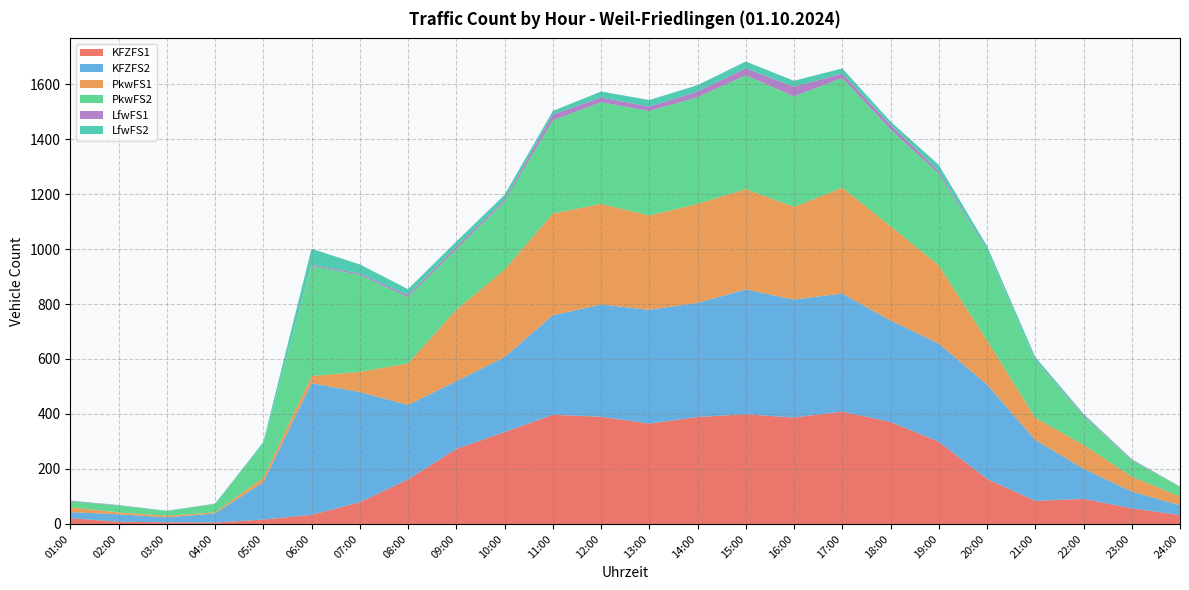

Reading left to right, extract all data points from this chart.

KFZFS1: 21	8	6	5	16	33	79	162	273	334	397	390	365	389	399	387	409	371	299	164	84	91	57	32
KFZFS2: 22	27	18	33	136	479	401	271	246	273	362	408	414	415	454	429	429	369	357	343	222	110	61	36
PkwFS1: 18	7	6	4	16	26	73	151	260	318	370	366	343	360	365	337	385	343	285	161	80	87	54	32
PkwFS2: 21	25	16	31	120	401	353	241	220	248	339	370	380	388	414	402	399	352	333	326	206	105	60	35
LfwFS1: 2	1	0	1	0	4	5	7	9	7	21	17	16	21	25	35	16	17	10	2	2	4	3	0
LfwFS2: 1	1	2	0	9	58	33	22	19	17	13	22	24	23	25	22	19	12	22	15	13	4	1	1